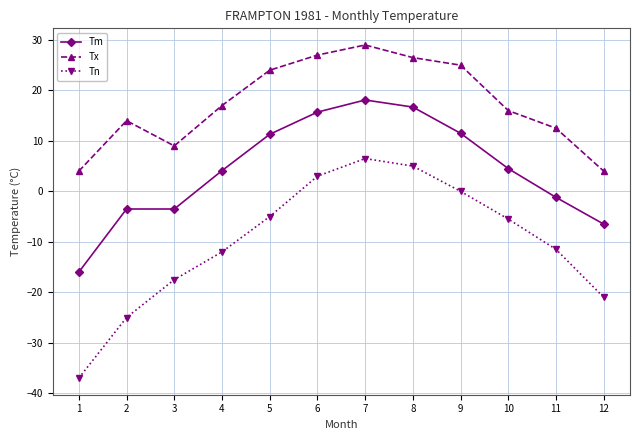

What is the value of the Tx point at the 9th from the left?

25.0